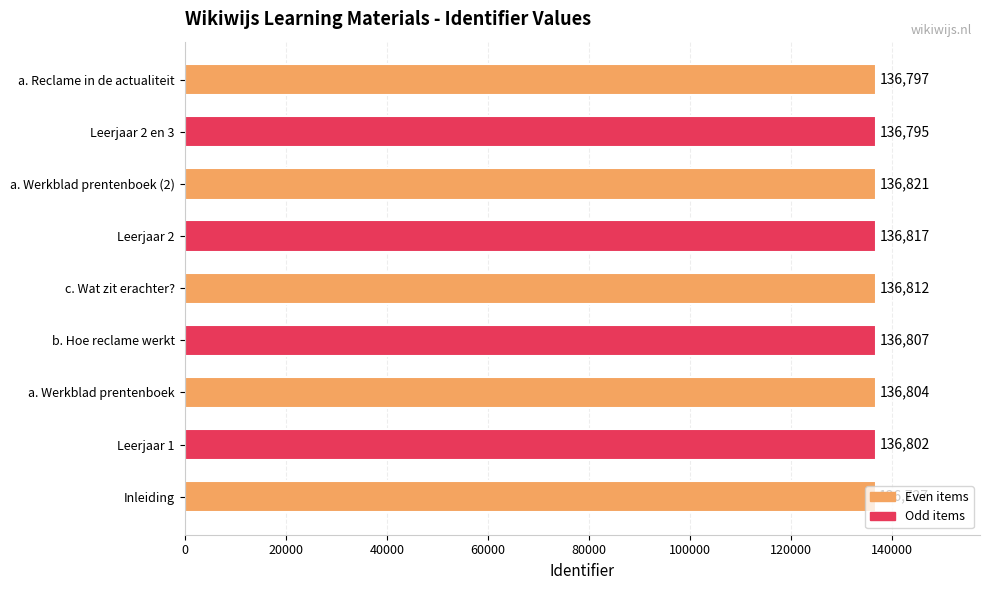

What is the greatest value displayed?

136821